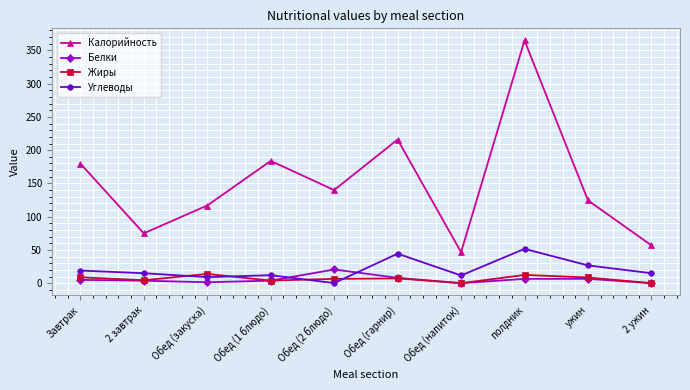

How many interior local peaks does the Калорийность series have?

3